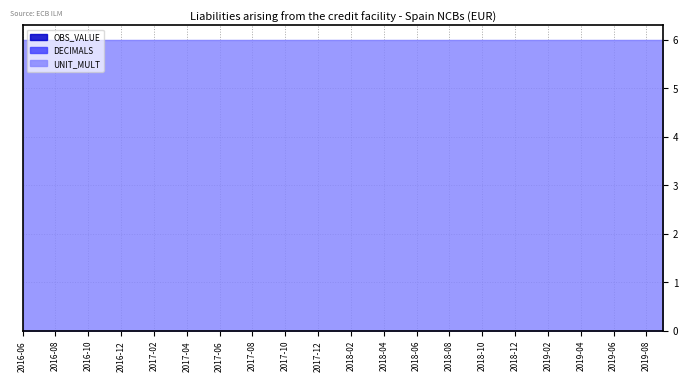

Which series has the largest total across all categories?

UNIT_MULT